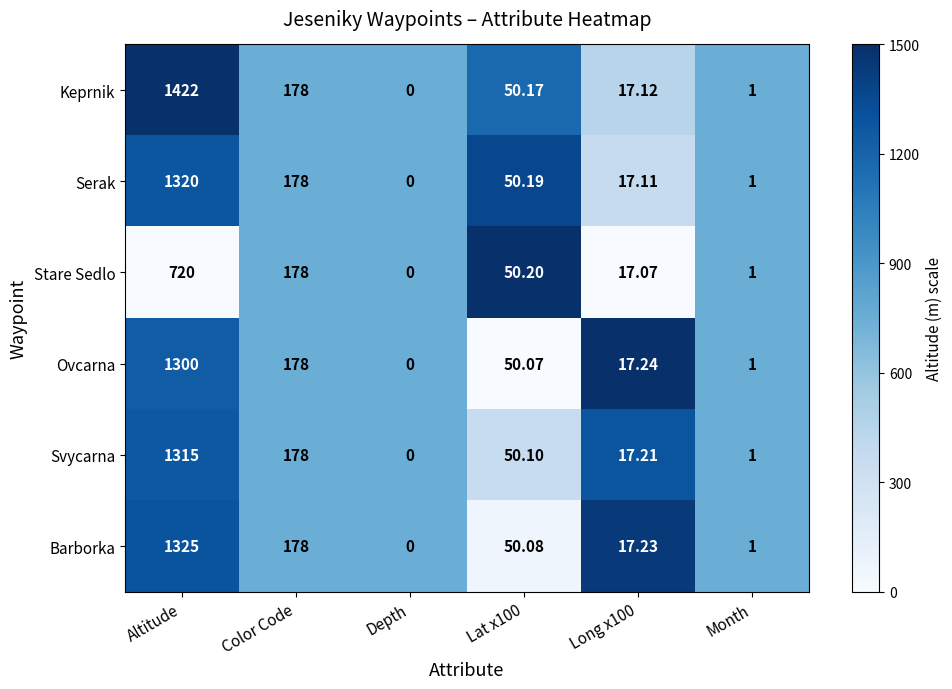

Is the value of Serak at Altitude greater than the value of Keprnik at Altitude?

No